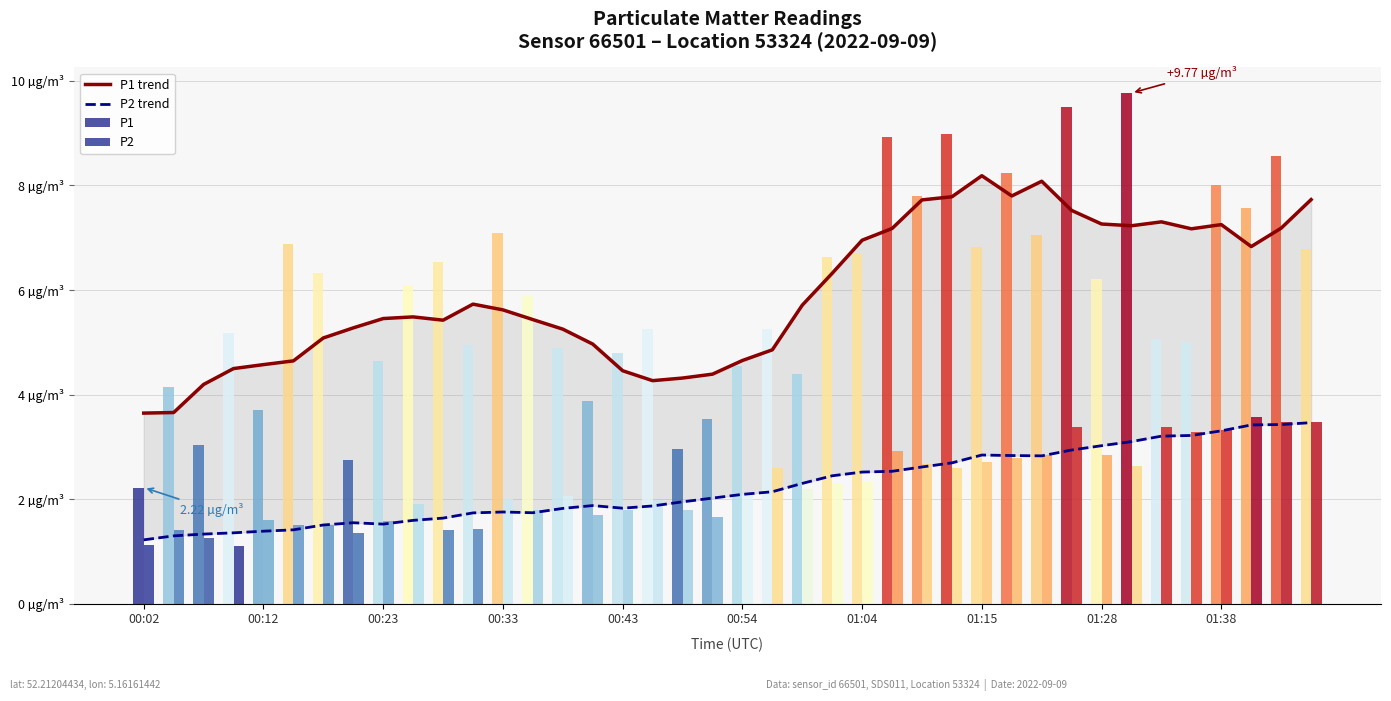

At how many categories does at least one series exceed 1?

40